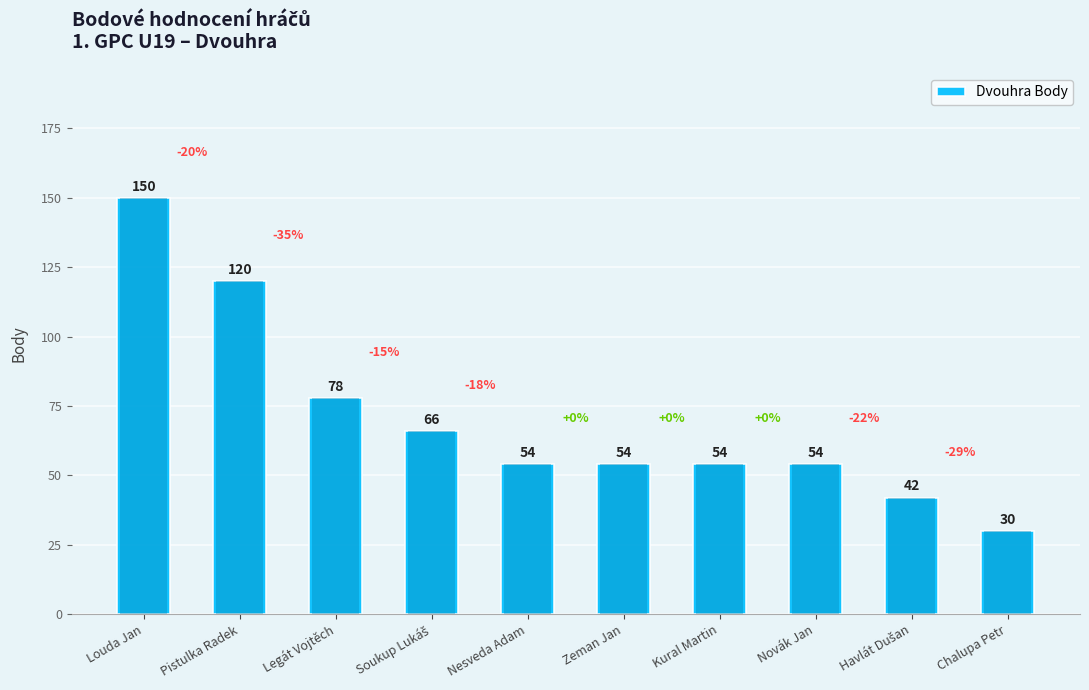

What is the sum of the values at Zeman Jan and Pistulka Radek?

174